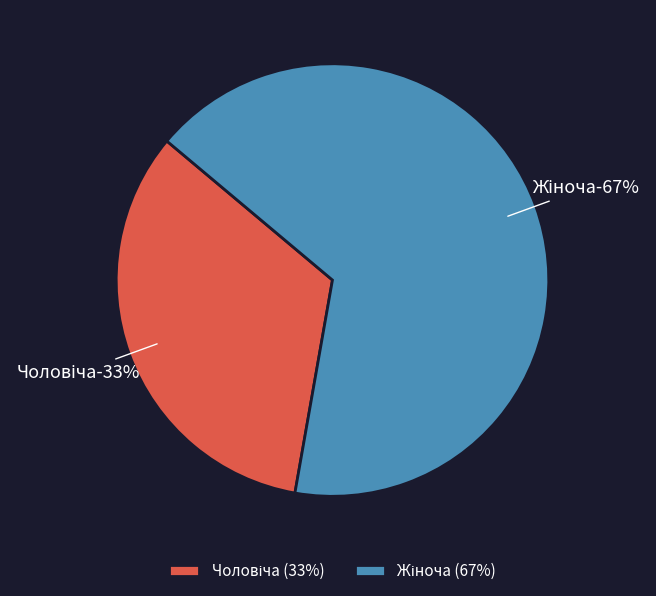

What is the smallest slice in the pie chart?

Чоловіча